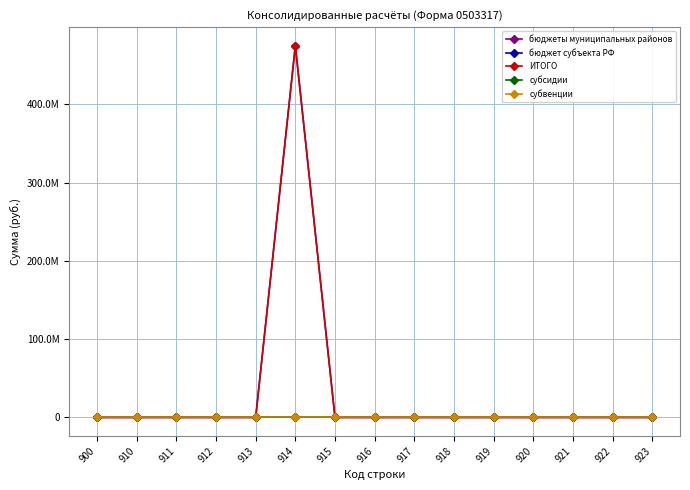

At how many categories does at least one series exceed 216142202?

1